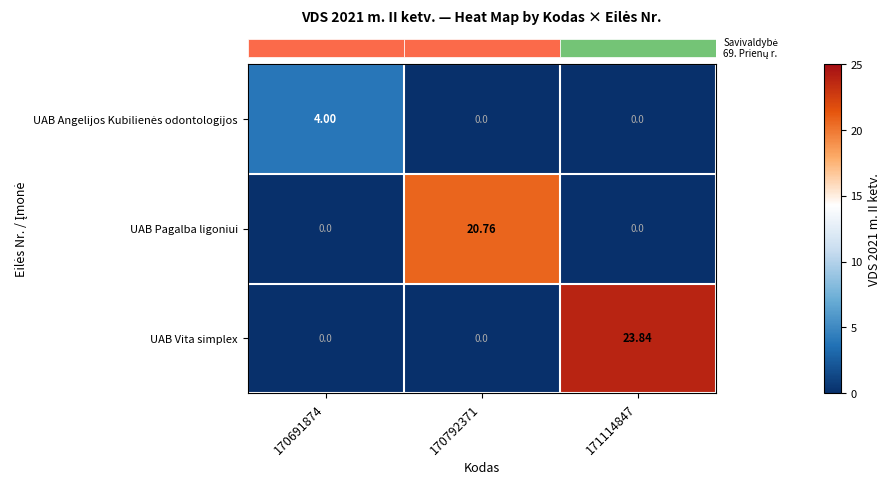

Which series has the largest total across all categories?

UAB Vita simplex